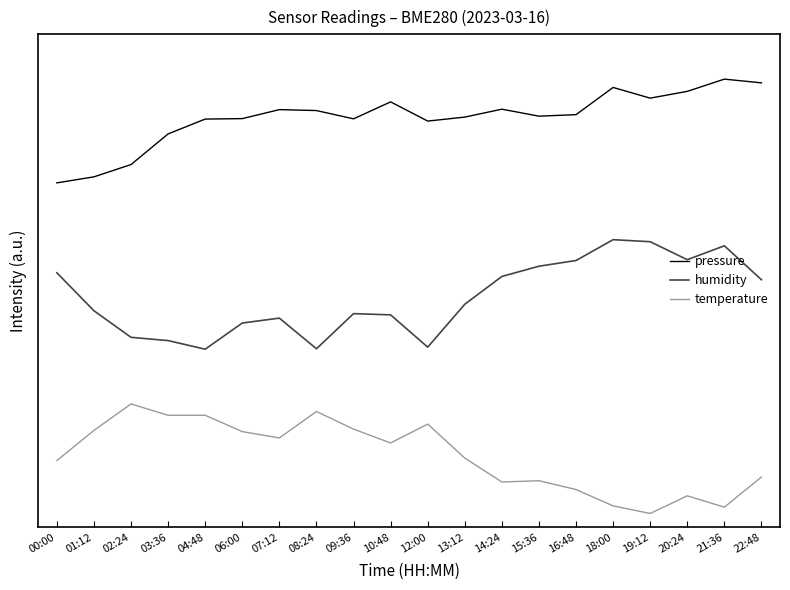

Is the value of temperature at 14:24 greater than the value of pressure at 12:00?

No